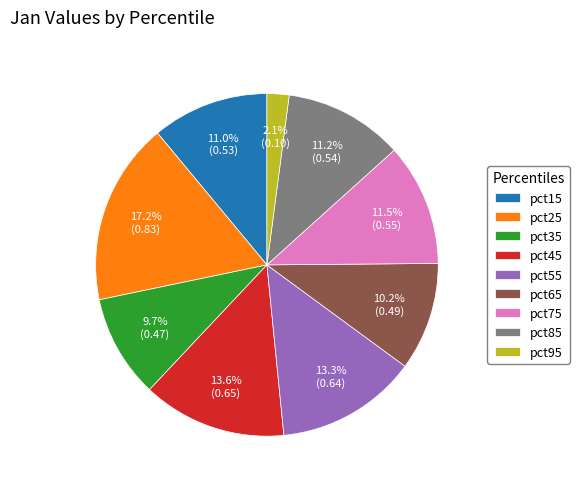

Is it true that pct55 is 13% of the pie?

True